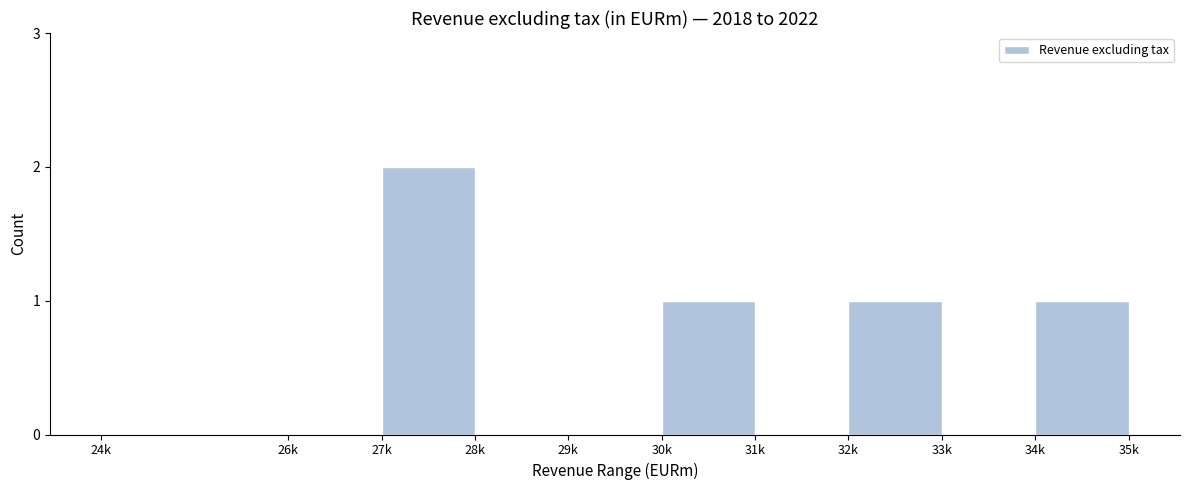

Reading left to right, transcribe all the data shown in this chart.

24k=0	26k=0	27k=2	28k=0	29k=0	30k=1	31k=0	32k=1	33k=0	34k=1